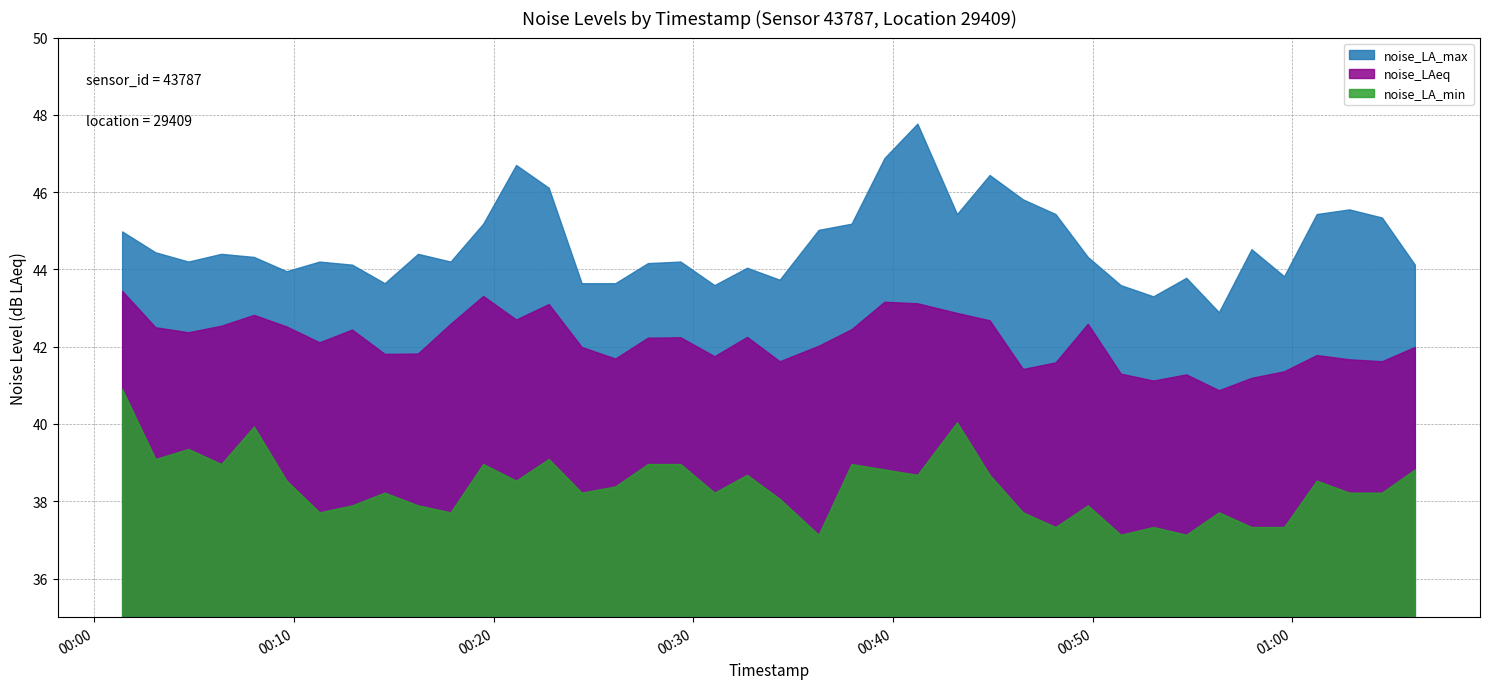

Is it true that noise_LA_max equals 45.8 at 2022-12-18T00:46:32?

True